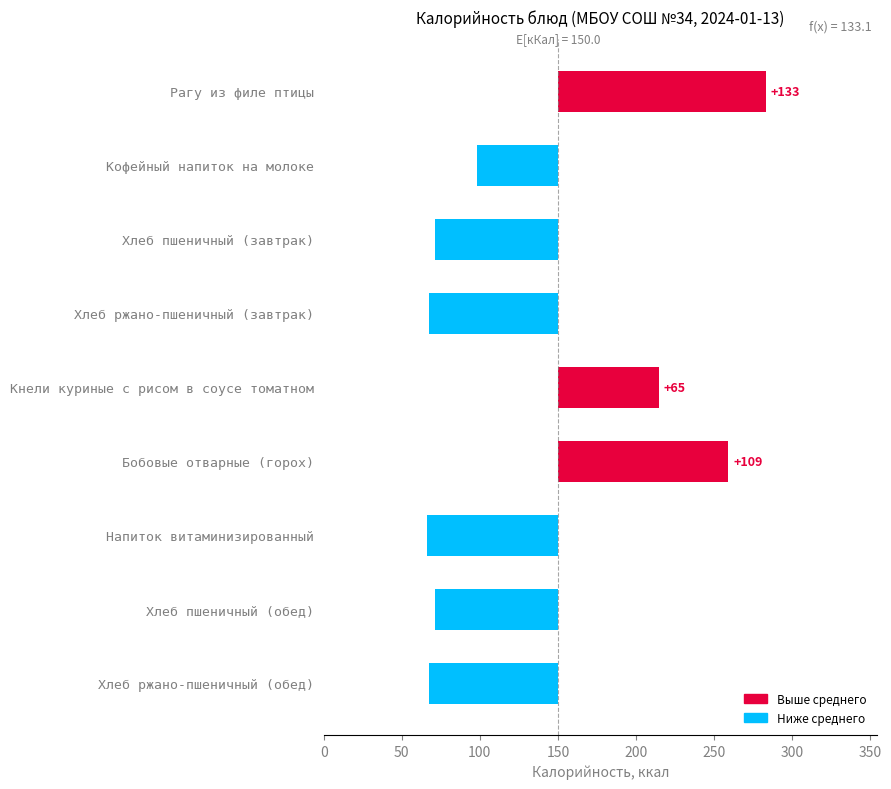

How many values are below zero?

6